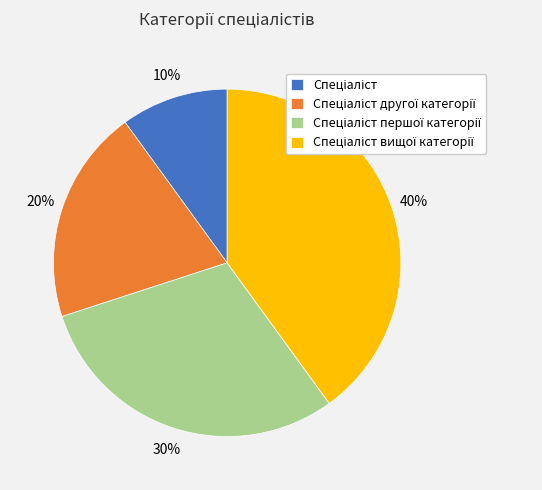

To the nearest percent, what is the difference between the largest and smallest slice percentages?

30%